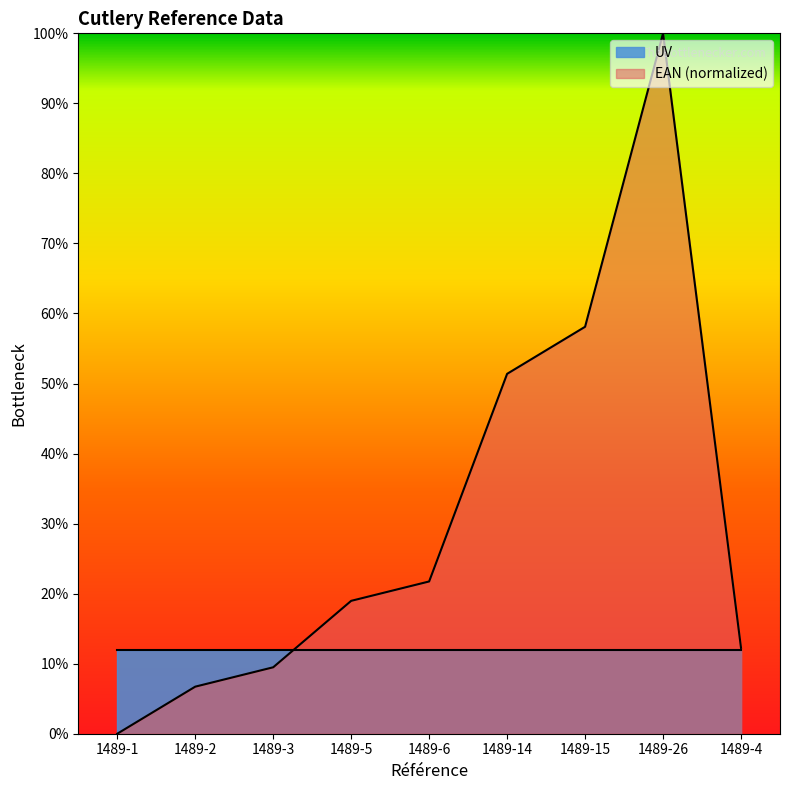

What is the sum of the values at 1489-4 and 1489-6?

34.0